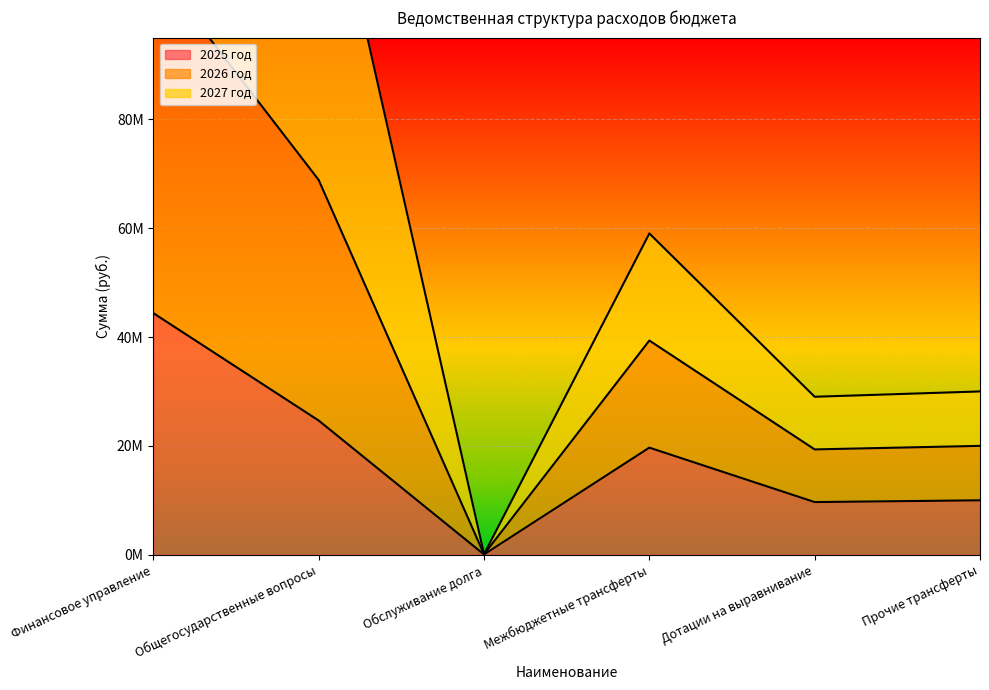

What is the minimum value shown in the chart?

53342.5